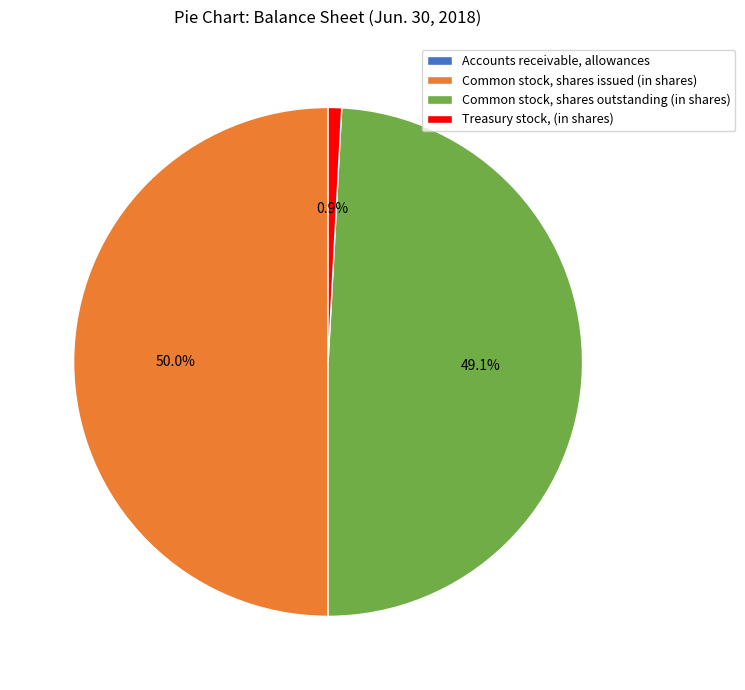

Is Common stock, shares outstanding (in shares) the majority of the pie?

No